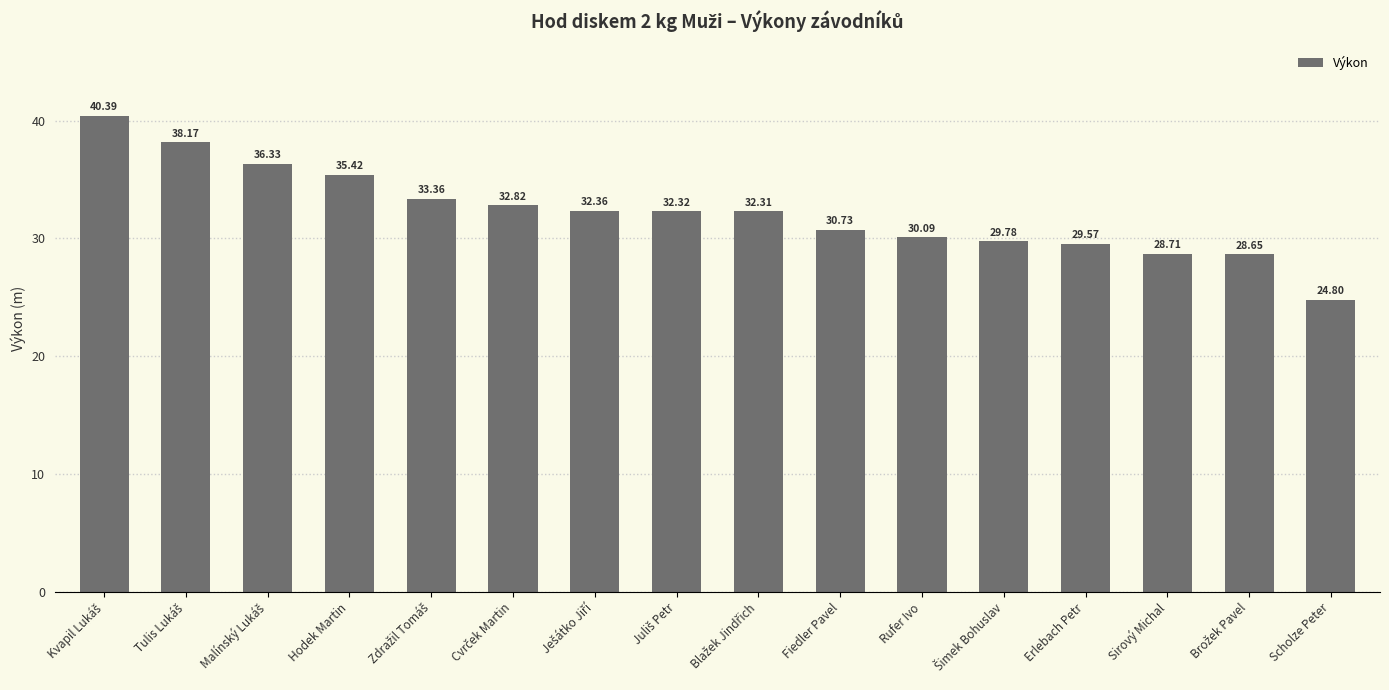

How many bars are there in total?

16